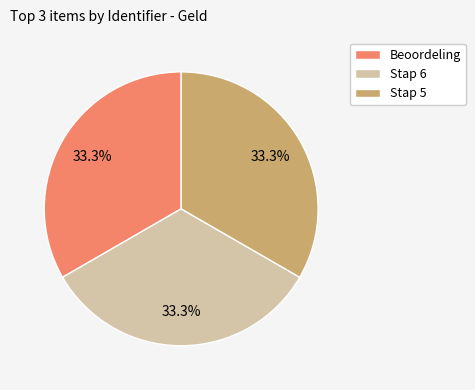

Is there a majority slice in this chart?

No